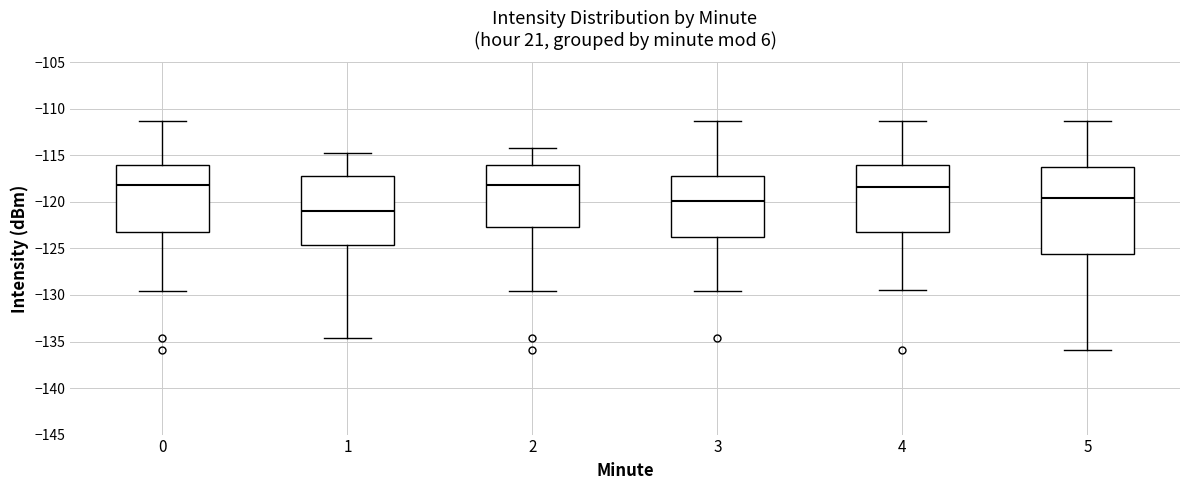

Comparing the boxes themselves (not the whiskers), which one is the tallest?

5